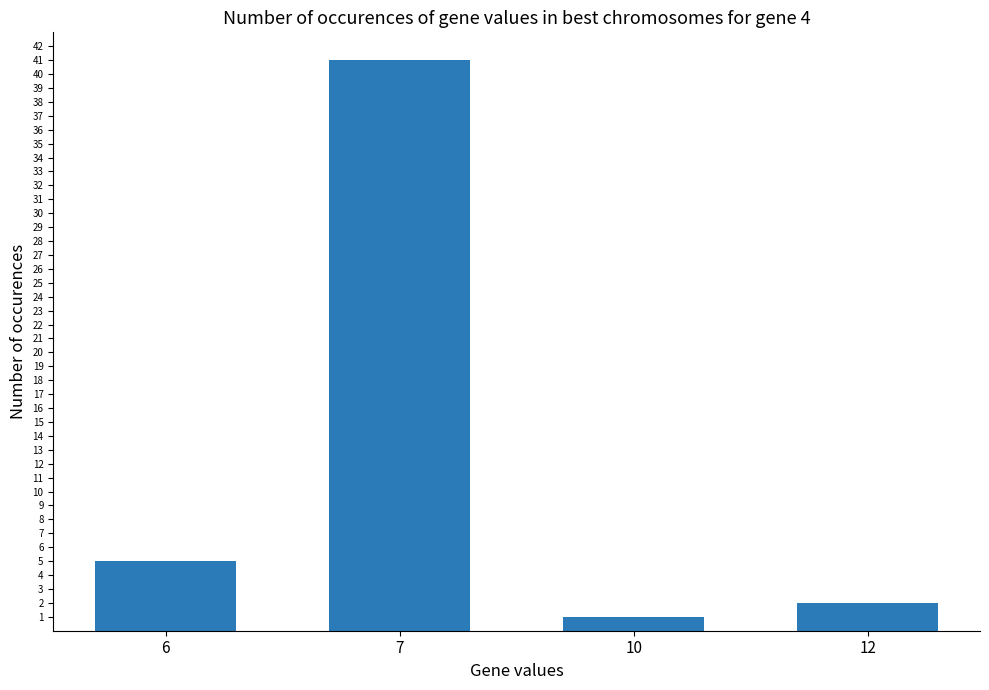

Which has a higher value, 6 or 12?

6